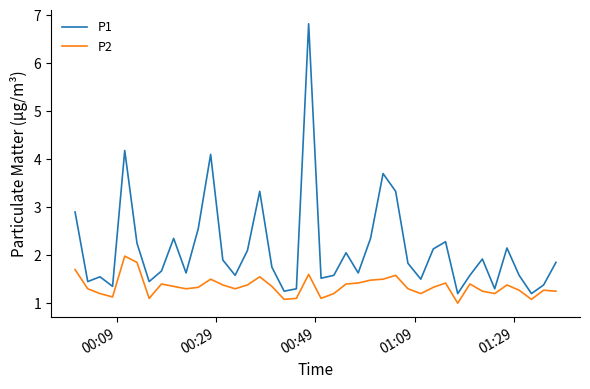

What is the highest value of the P1 series?

6.8